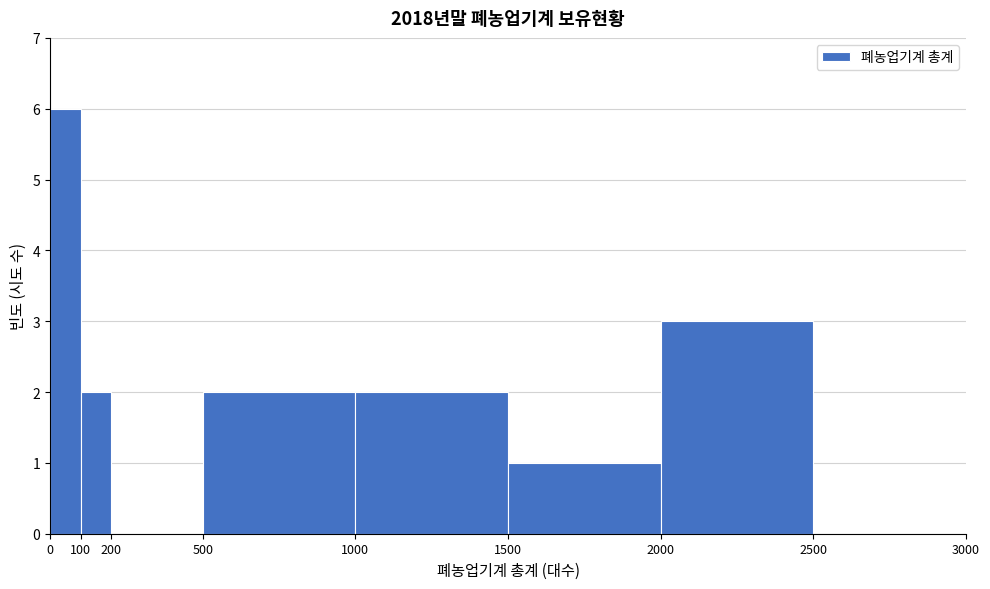

Reading left to right, transcribe this chart: for each bar, give the range it covers on the x-axis and its height. The values are not printed on the chart, so give them approximately, as read against the axis.

0 to 100: 6
100 to 200: 2
200 to 500: 0
500 to 1000: 2
1000 to 1500: 2
1500 to 2000: 1
2000 to 2500: 3
2500 to 3000: 0